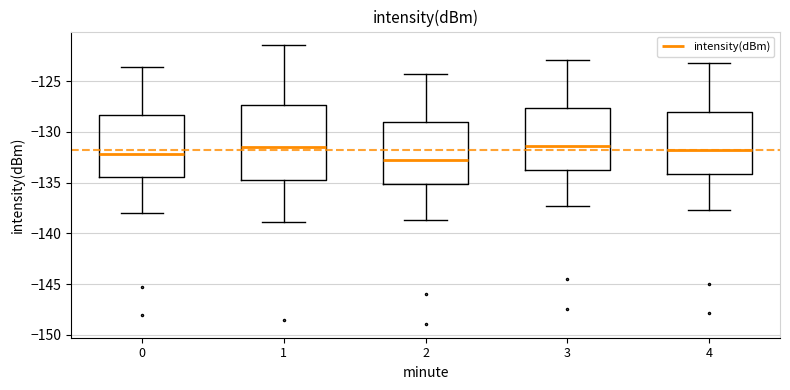

Reading left to right, read every box against the y-axis: the position of its median line, the range the box covers, and the ends of its whiskers. The values are not printed on the chart, so give them approximately, as read against the axis.

0: median -132.0, box -134.5 to -128.5, whiskers -138.0 to -123.5
1: median -131.5, box -134.5 to -127.5, whiskers -139.0 to -121.5
2: median -133.0, box -135.0 to -129.0, whiskers -138.5 to -124.5
3: median -131.5, box -133.5 to -127.5, whiskers -137.5 to -123.0
4: median -131.5, box -134.0 to -128.0, whiskers -137.5 to -123.0